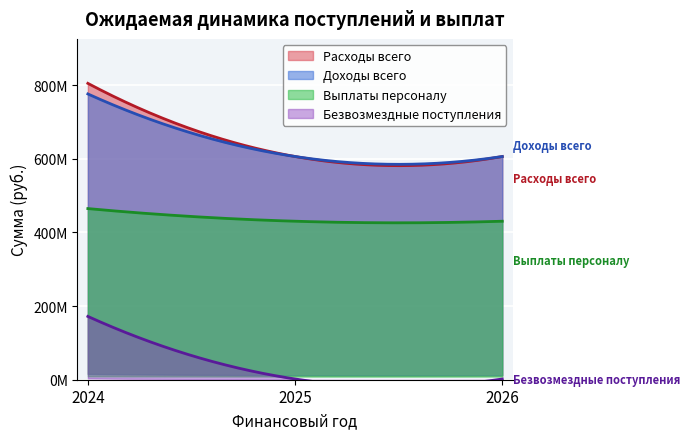

Reading left to right, transcribe all the data shown in this chart.

Доходы всего: 776236170.6	606284979.1	606284979.1
Расходы всего: 804997850.9	606284979.1	606284979.1
Выплаты персоналу: 464843885.0	430490000.0	430490000.0
Безвозмездные поступления: 171951191.5	2000000.0	2000000.0